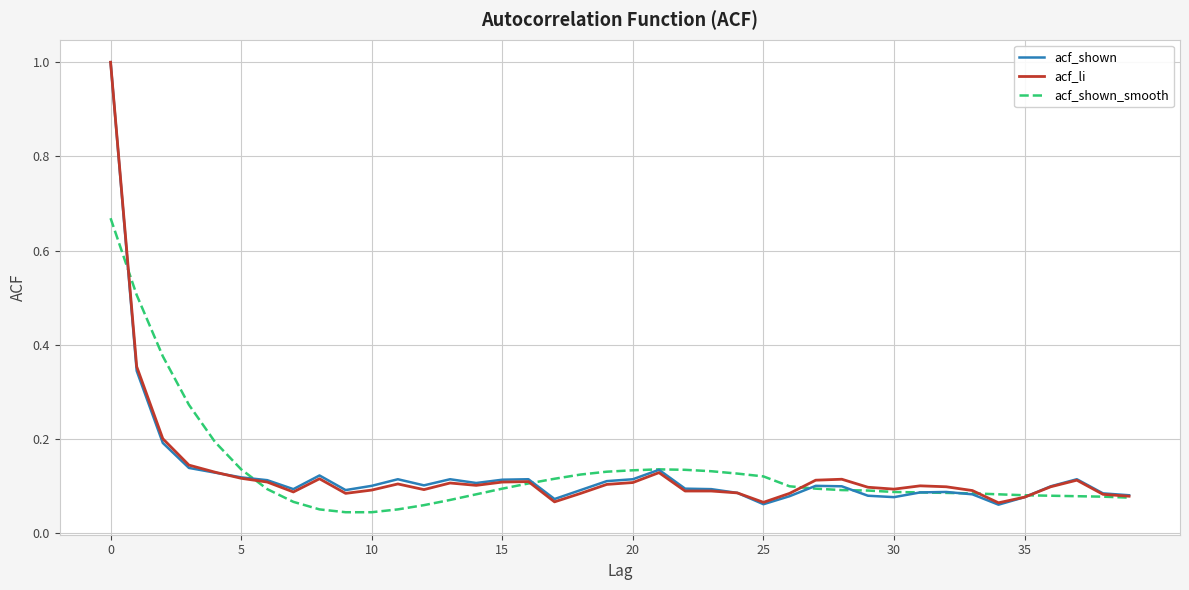

Which series has the largest range (max minus min)?

acf_shown